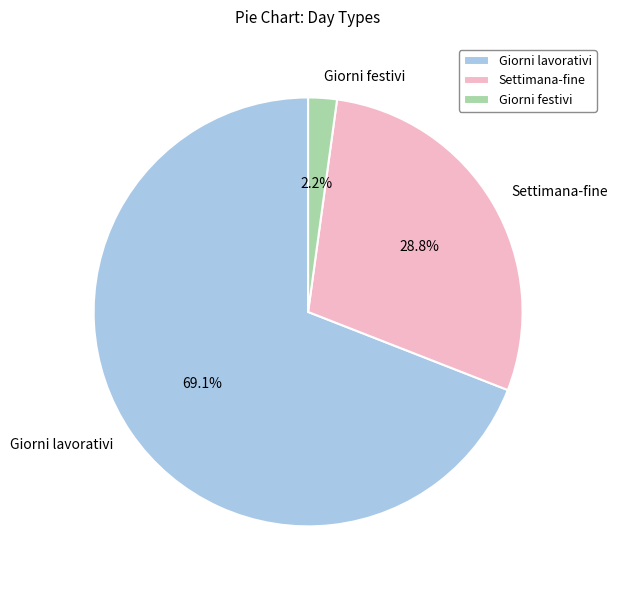

How many slices are in this pie chart?

3